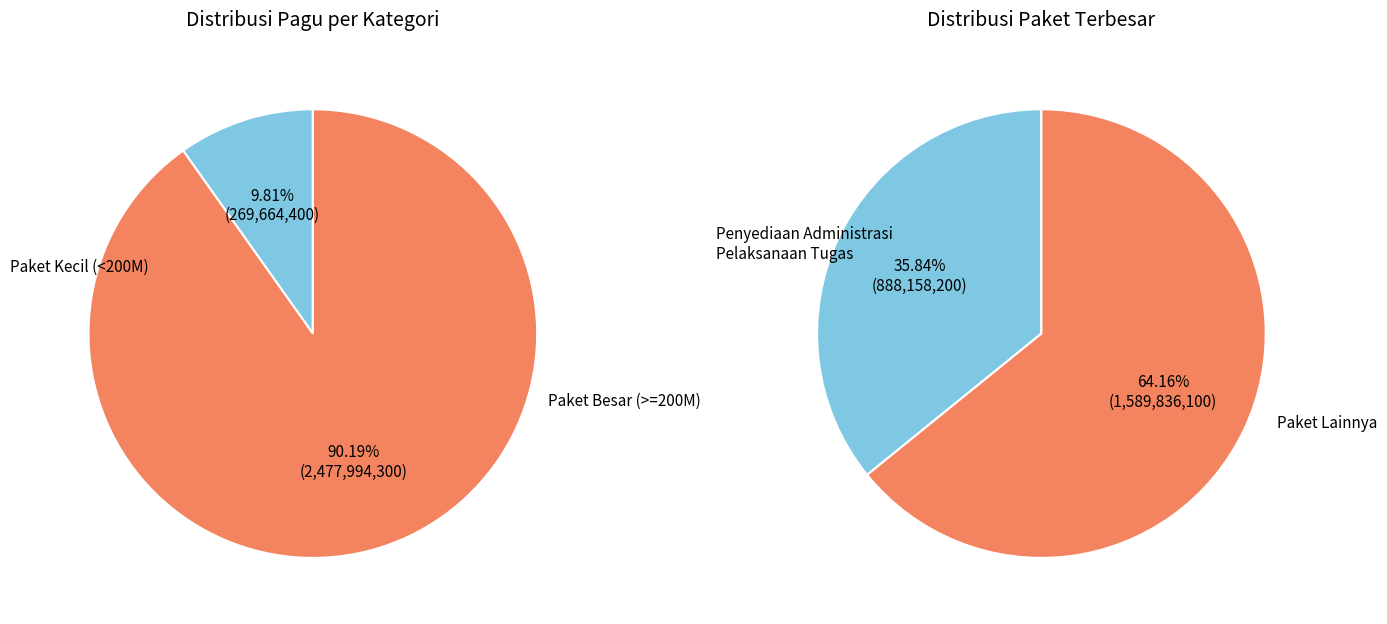

Combined, do Penyediaan Bahan Bacaan and Penyediaan Komponen Instalasi Listrik account for over 50%?

No